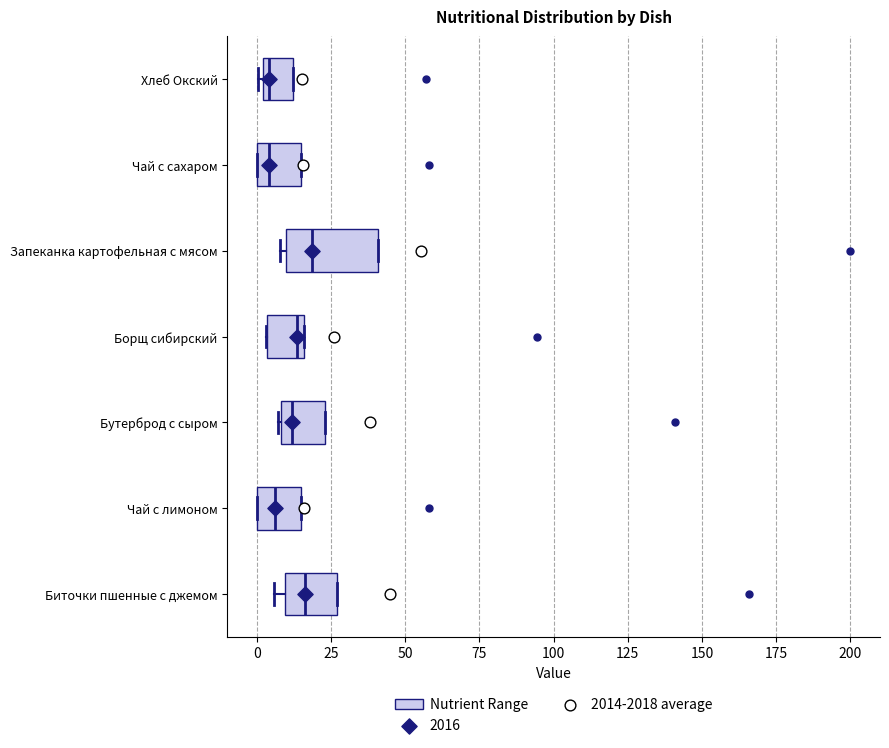

Reading bottom to top, read every box against the x-axis: the position of its median line, the range the box covers, and the ends of its whiskers. The values are not printed on the chart, so give them approximately, as read against the axis.

Биточки пшенные с джемом: median 15, box 10 to 25, whiskers 5 to 25
Чай с лимоном: median 5, box 0 to 15, whiskers 0 to 15
Бутерброд с сыром: median 10 (just right of the box's left edge), box 10 to 25, whiskers 5 to 25
Борщ сибирский: median 15 (just left of the box's right edge), box 5 to 15, whiskers 5 to 15
Запеканка картофельная с мясом: median 20, box 10 to 40, whiskers 10 (just left of the box's left edge) to 40
Чай с сахаром: median 5, box 0 to 15, whiskers 0 to 15
Хлеб Окский: median 5, box 0 to 10, whiskers 0 (just left of the box's left edge) to 10